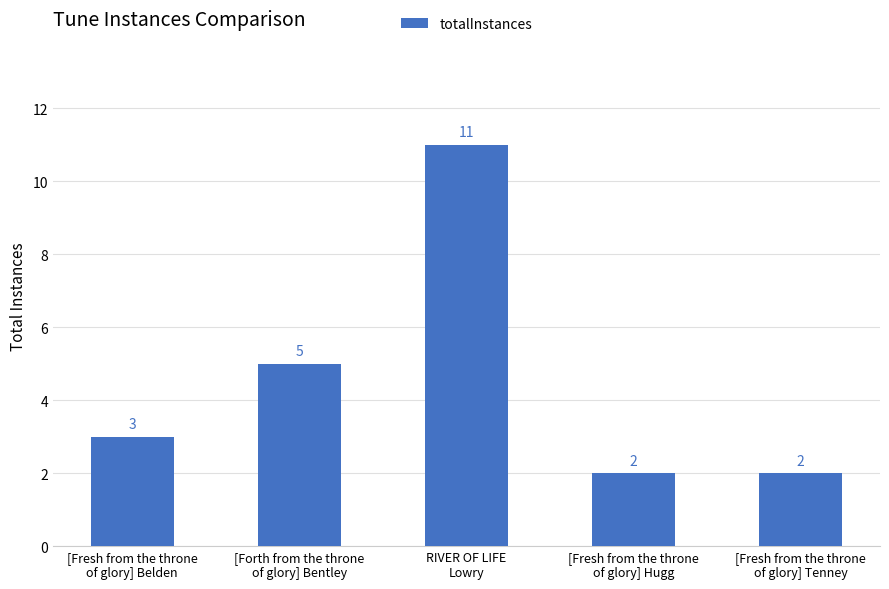

What is the label of the 3rd bar from the right?

RIVER OF LIFE
Lowry